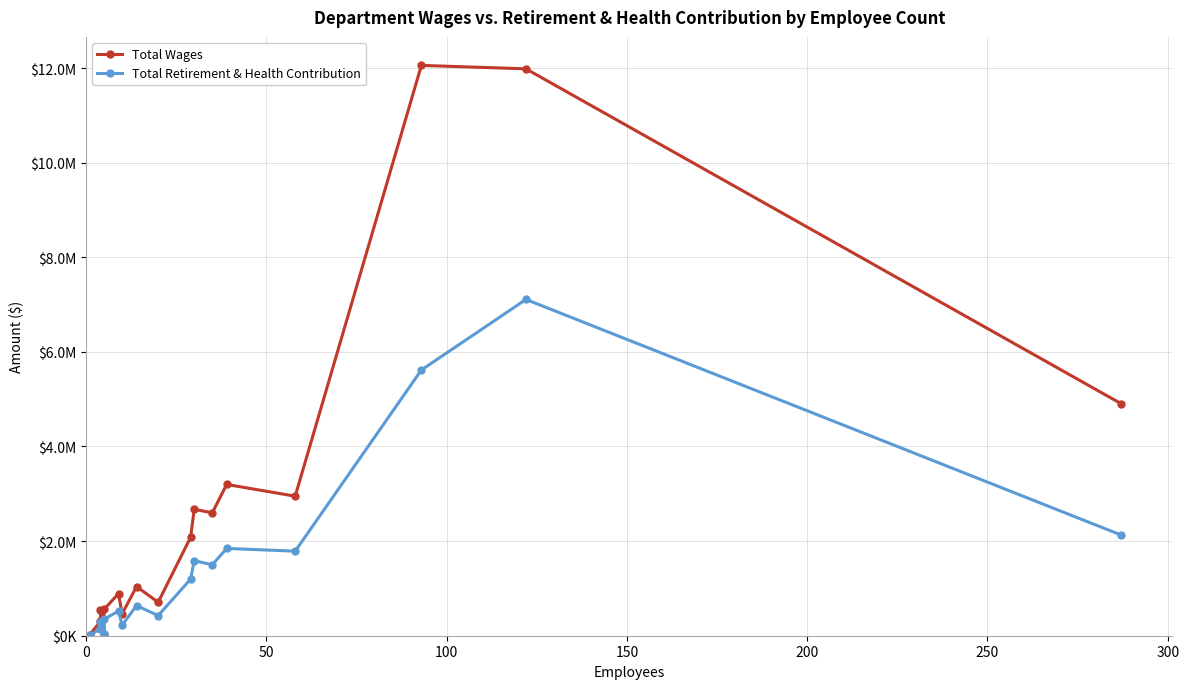

How many values in the Total Retirement & Health Contribution series are below 636338?

8